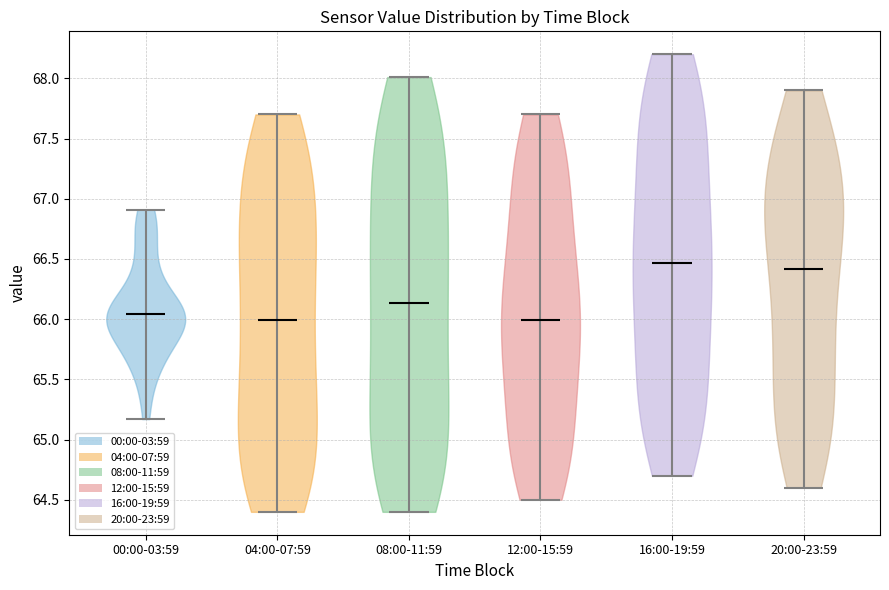

Reading left to right, read every violin against the y-axis: where its median line is, and the lowest and highest points it reaches. The values are not printed on the chart, so give them approximately, as read against the axis.

00:00-03:59: median line 66.05, lowest point 65.15, highest point 66.90
04:00-07:59: median line 66.00, lowest point 64.40, highest point 67.70
08:00-11:59: median line 66.15, lowest point 64.40, highest point 68.00
12:00-15:59: median line 66.00, lowest point 64.50, highest point 67.70
16:00-19:59: median line 66.45, lowest point 64.70, highest point 68.20
20:00-23:59: median line 66.40, lowest point 64.60, highest point 67.90